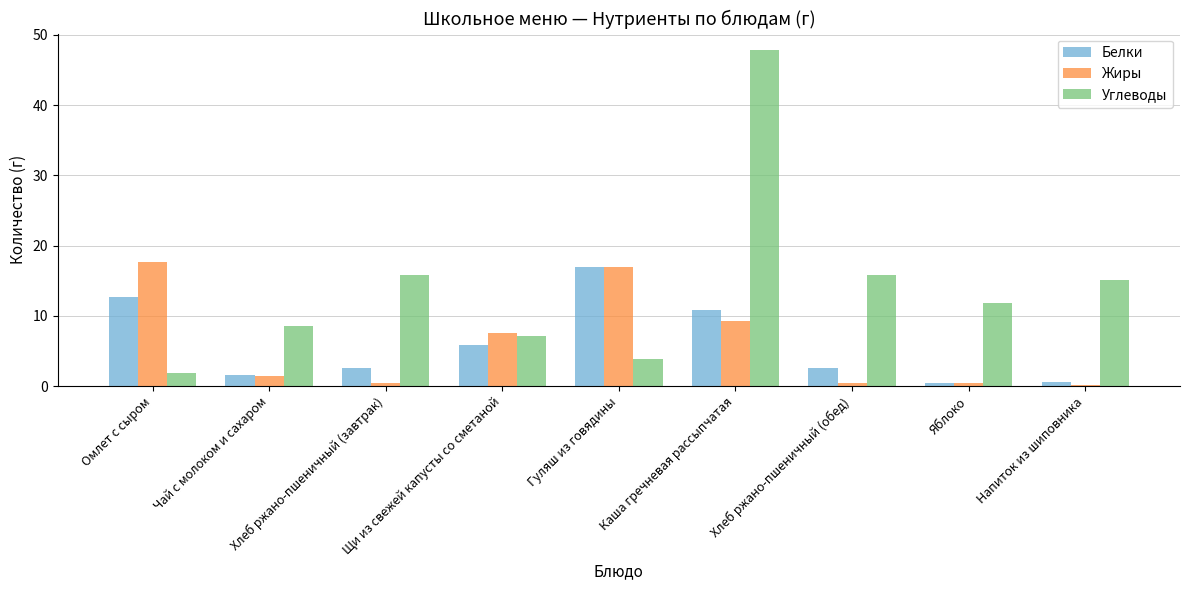

Rank the series at Хлеб ржано-пшеничный (завтрак) from highest to lowest value.

Углеводы, Белки, Жиры